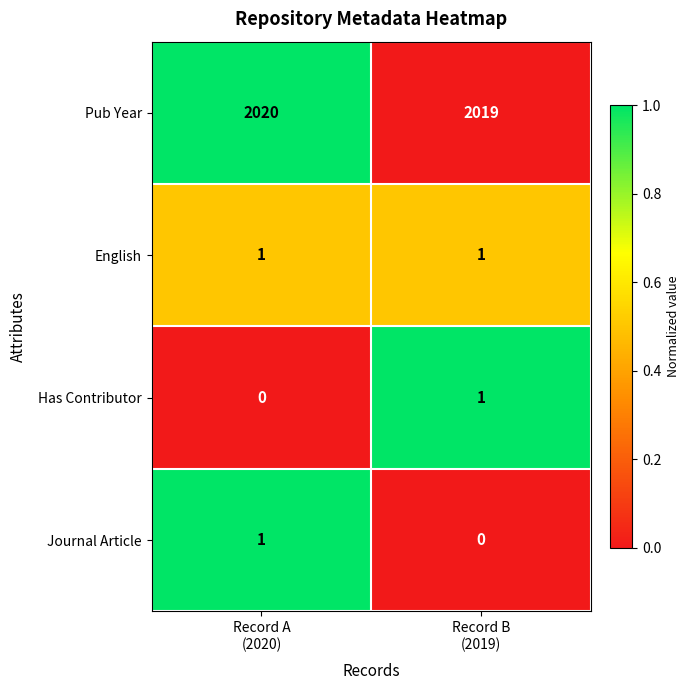

What is the total value across all series at Record B
(2019)?

2021